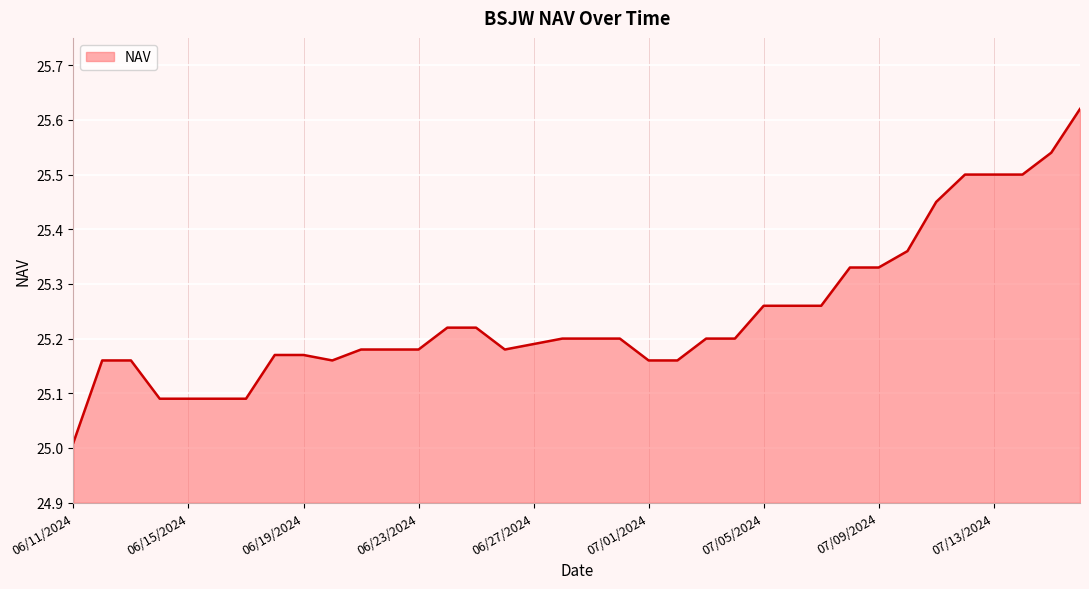

What is the difference between the maximum and minimum values?

0.6